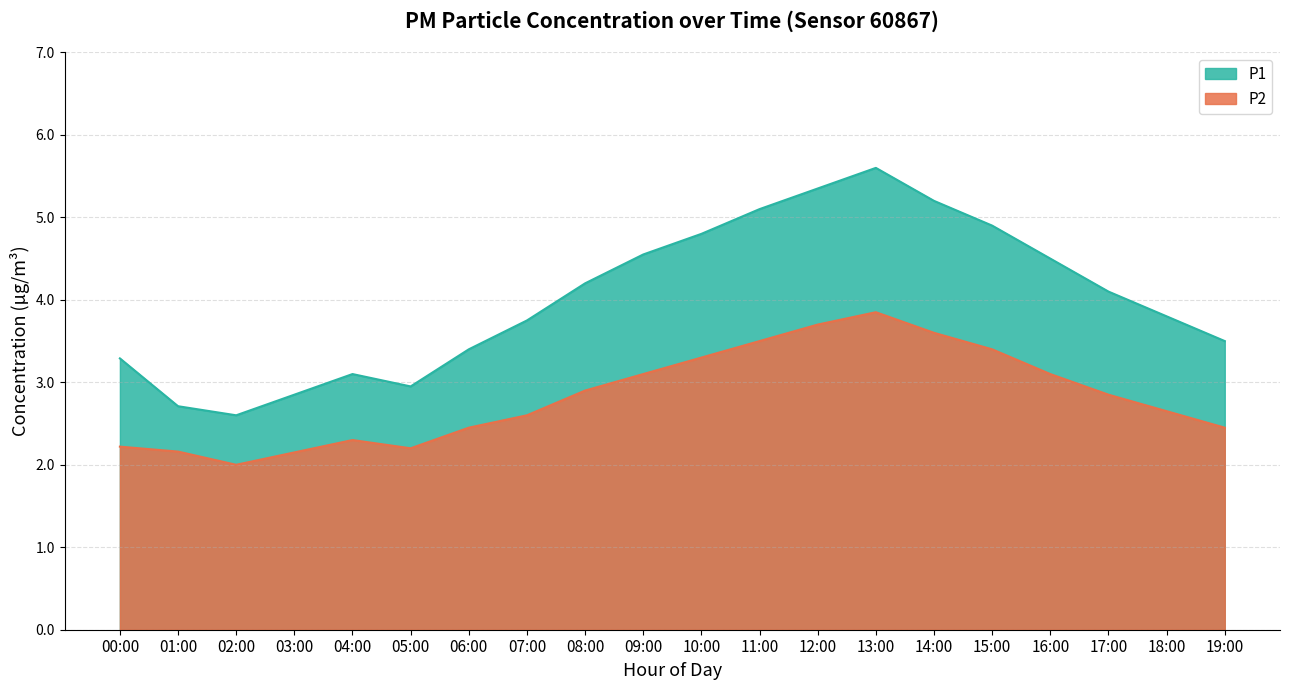

At which label does P1 first exceed 4?

08:00